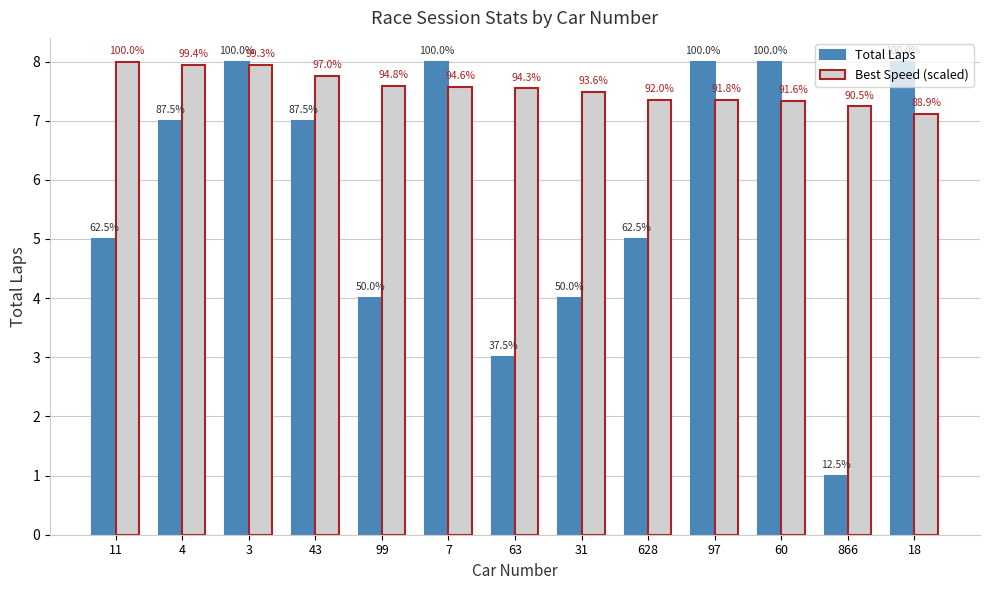

At how many categories does at least one series exceed 2?

13